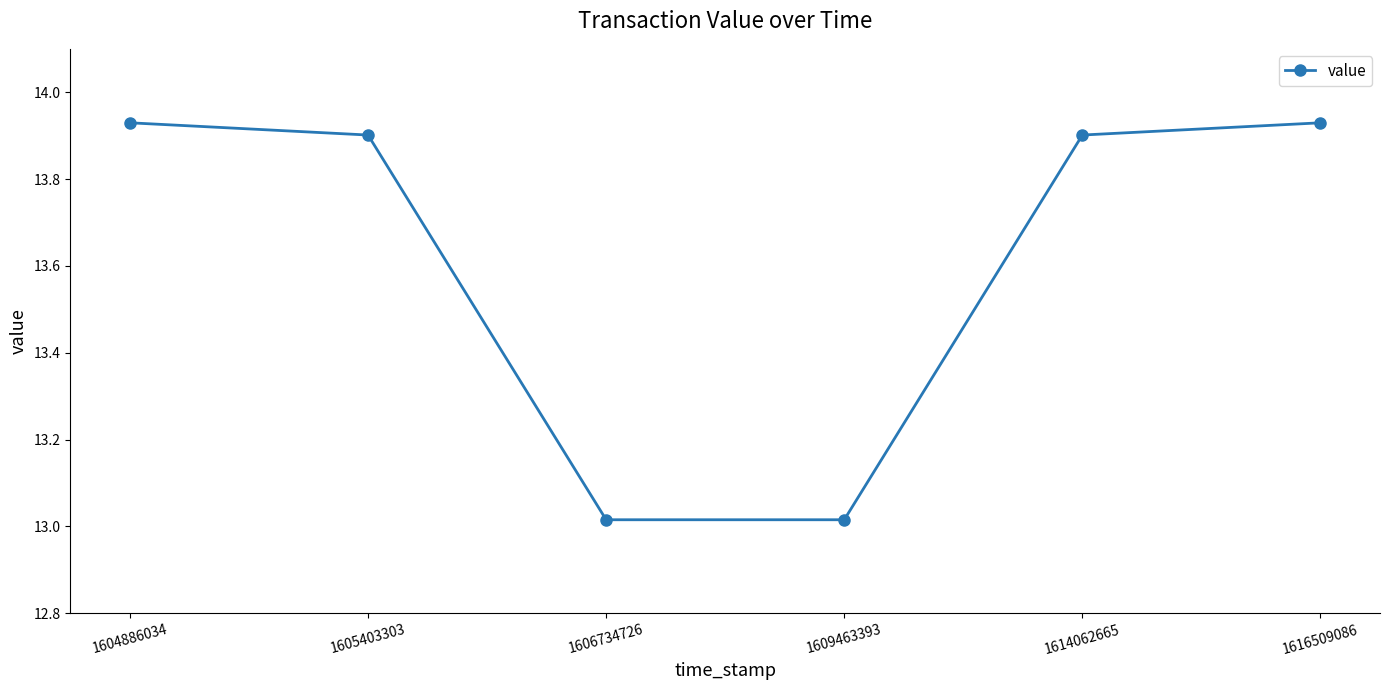

How many lines are shown in the chart?

1